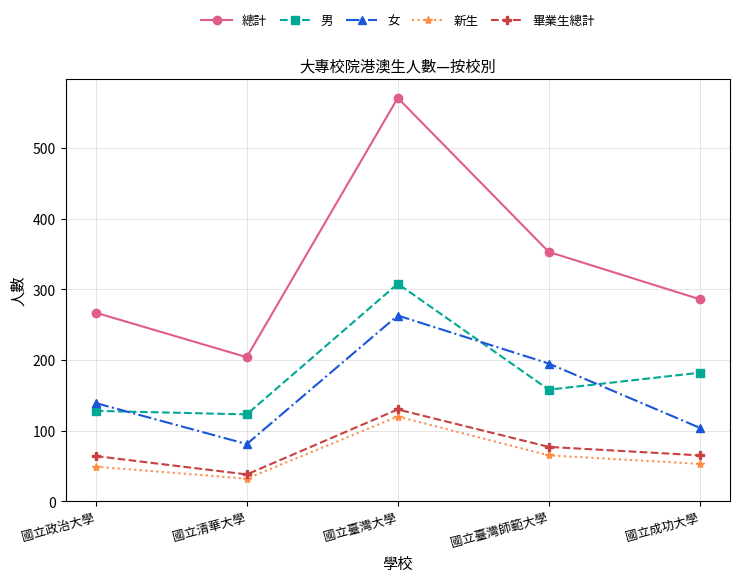

What is the sum of all 女 values?

782